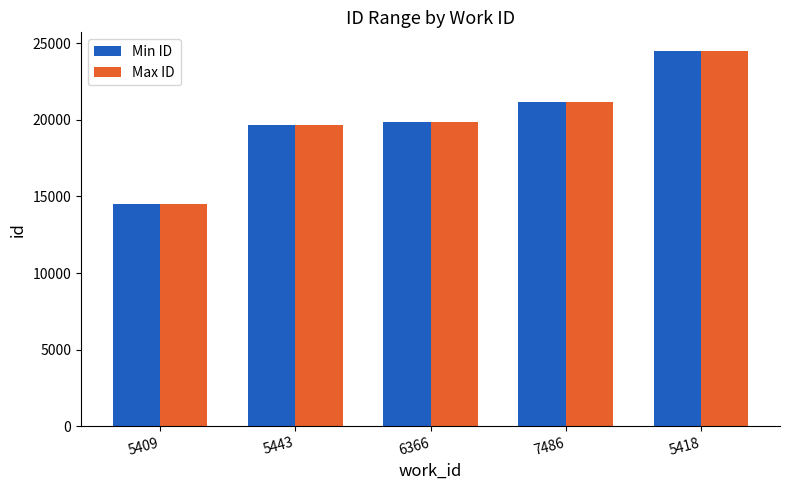

The value of Min ID at 6366 is 19859. True or false?

True